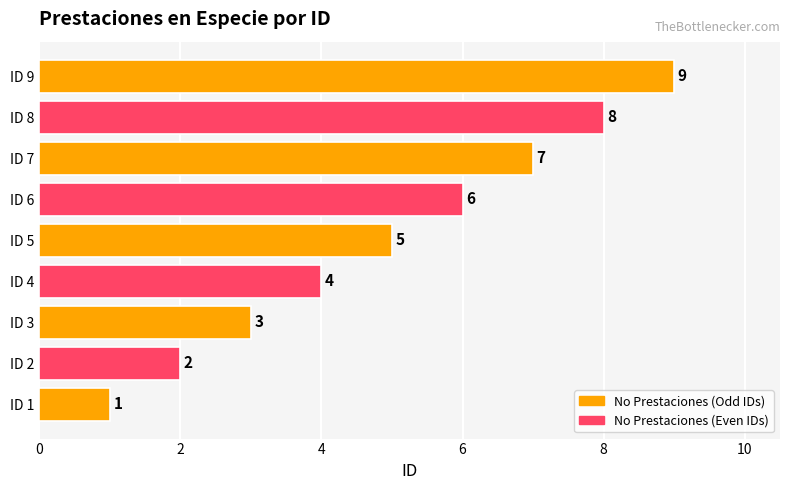

How many values are between 3 and 7?

5